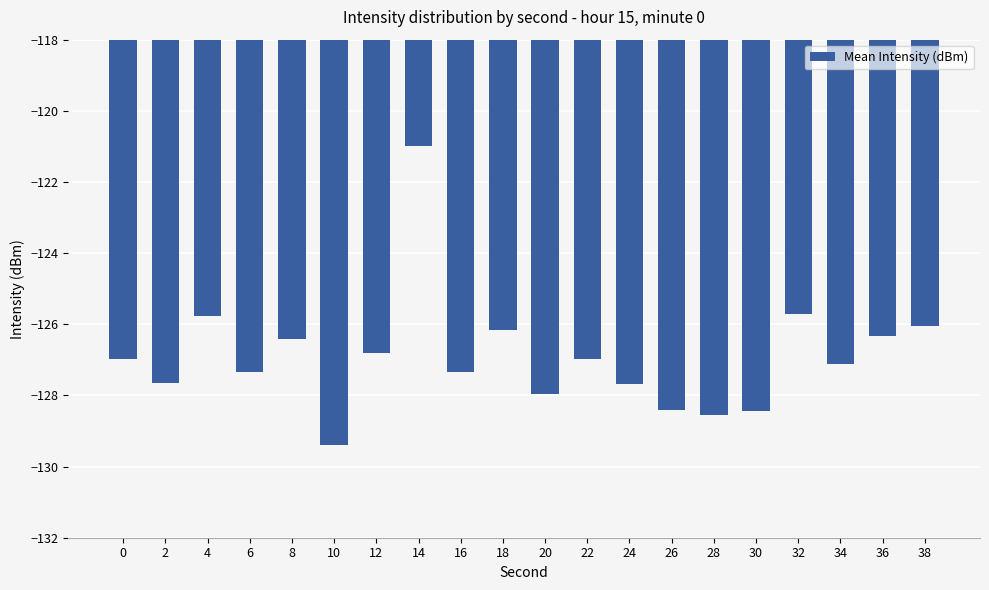

The value at 0 is -127.0. True or false?

True